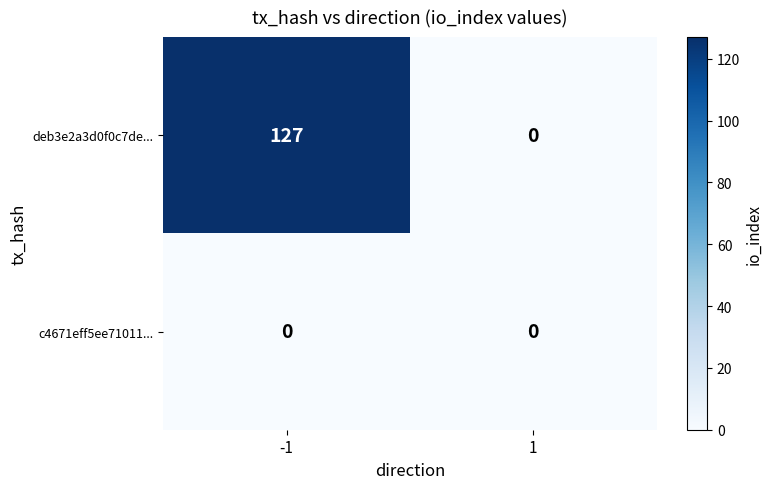

Rank the series at -1 from highest to lowest value.

deb3e2a3d0f0c7de..., c4671eff5ee71011...